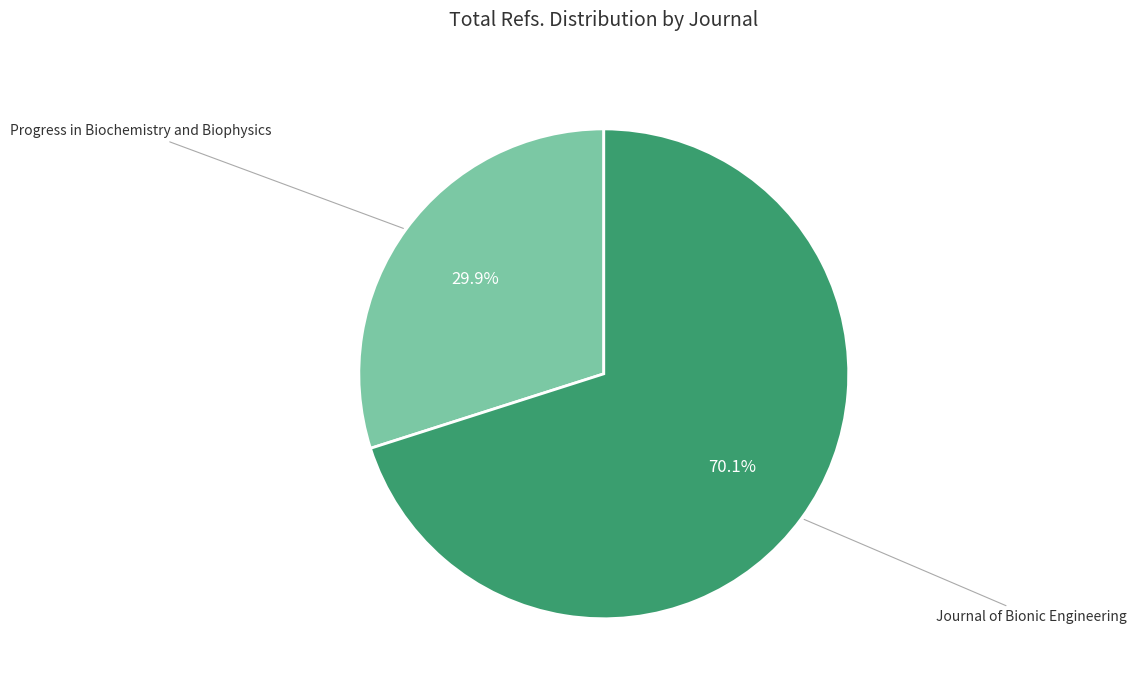

Between Journal of Bionic Engineering and Progress in Biochemistry and Biophysics, which is larger?

Journal of Bionic Engineering